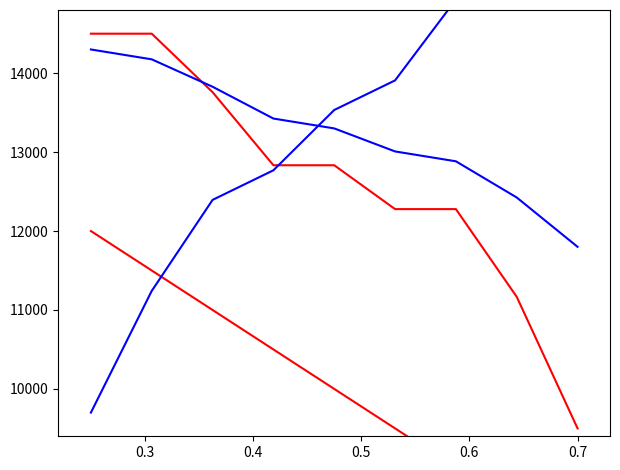

What is the total value across all series at 0.6?

49666.7